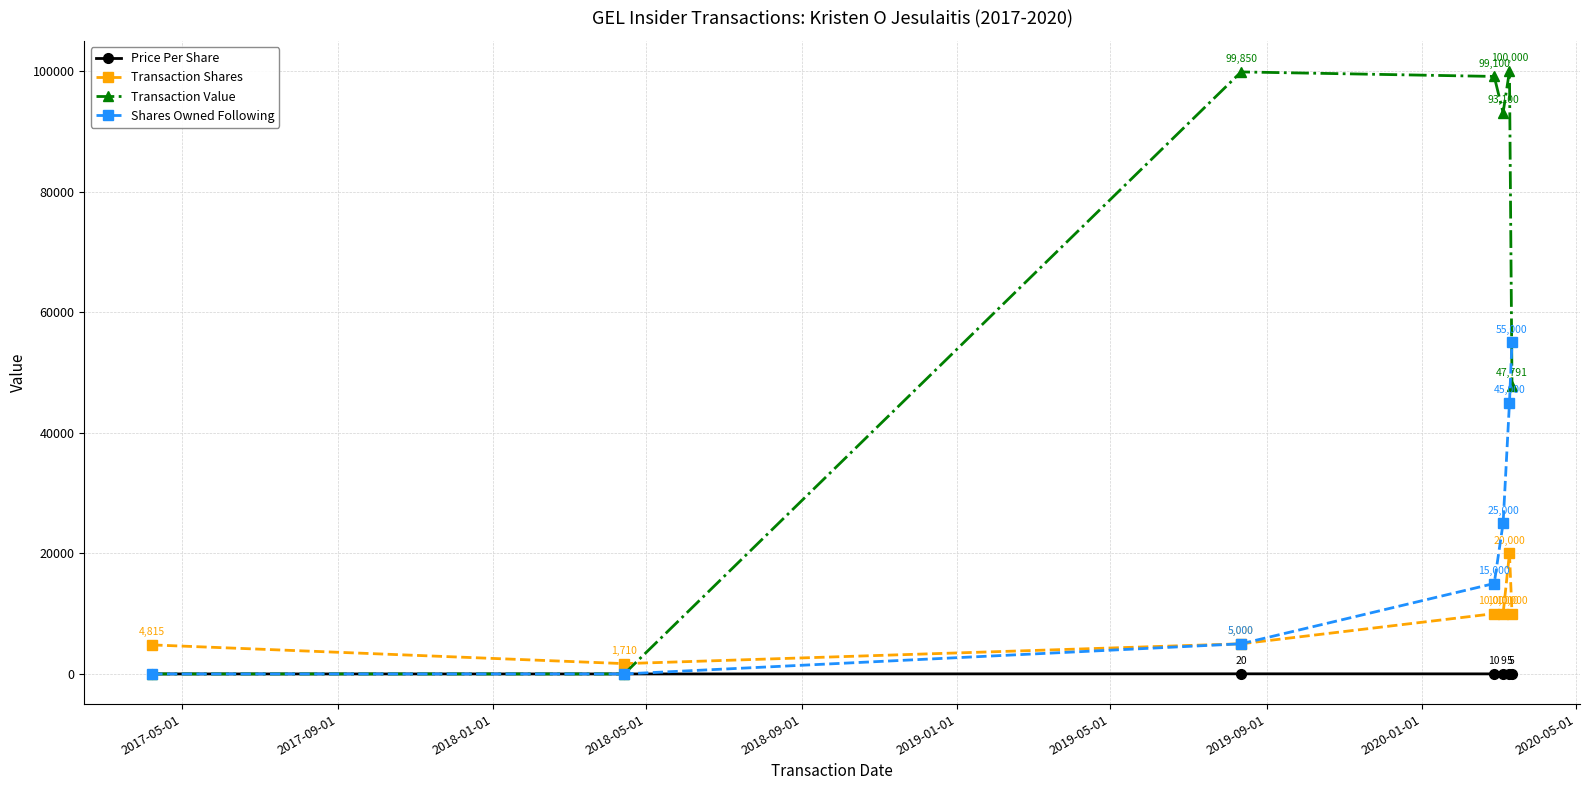

Which series has the largest total across all categories?

Transaction Value